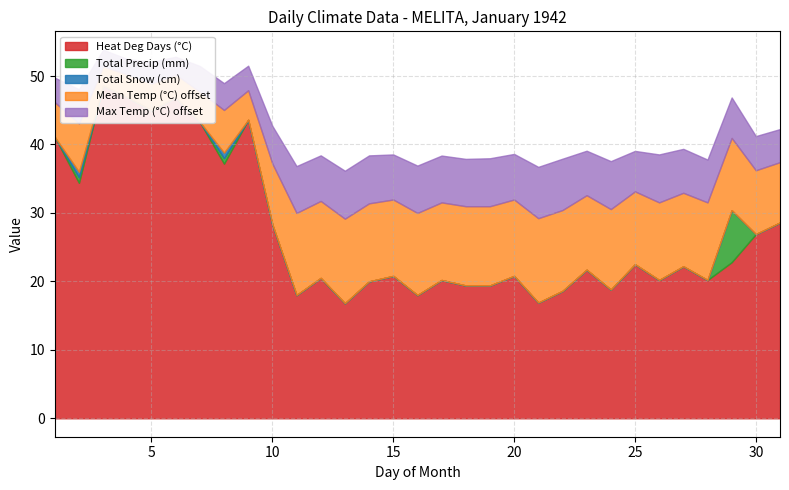

Where does the Heat Deg Days (°C) series first go above 21?

01